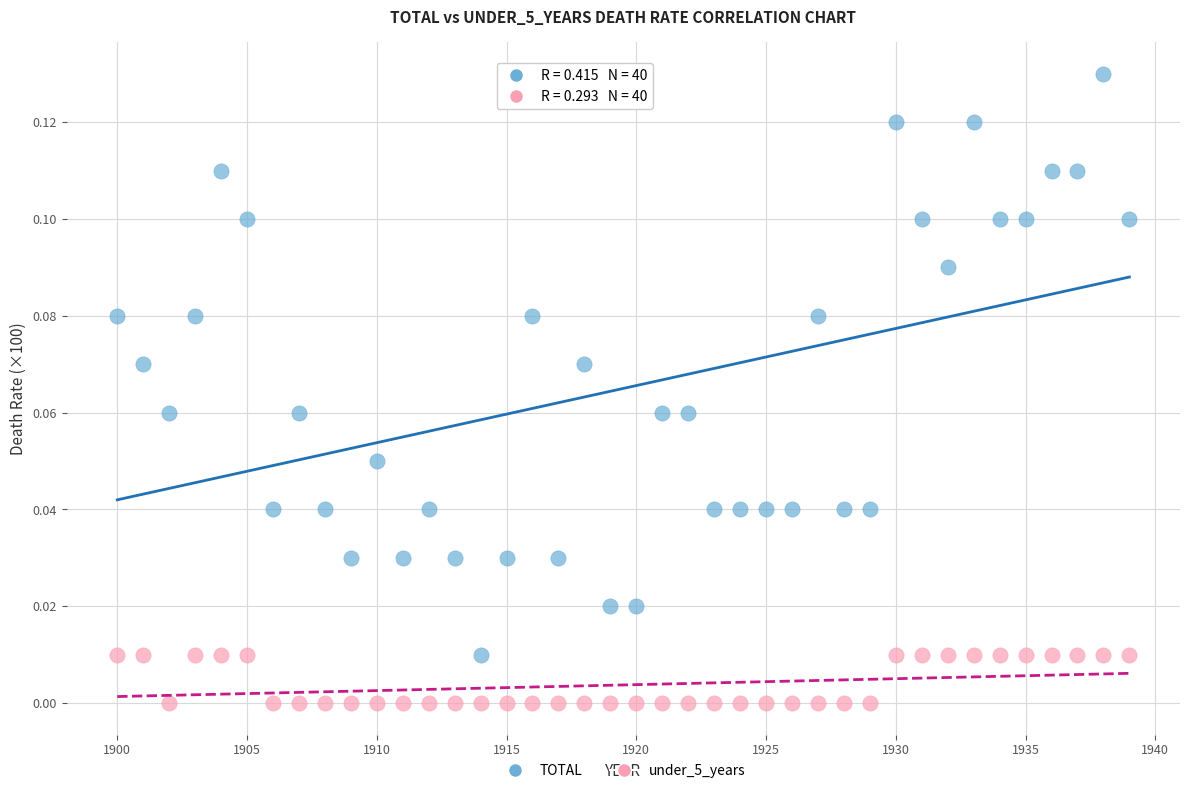

Which series has the largest Y range (max minus min)?

TOTAL